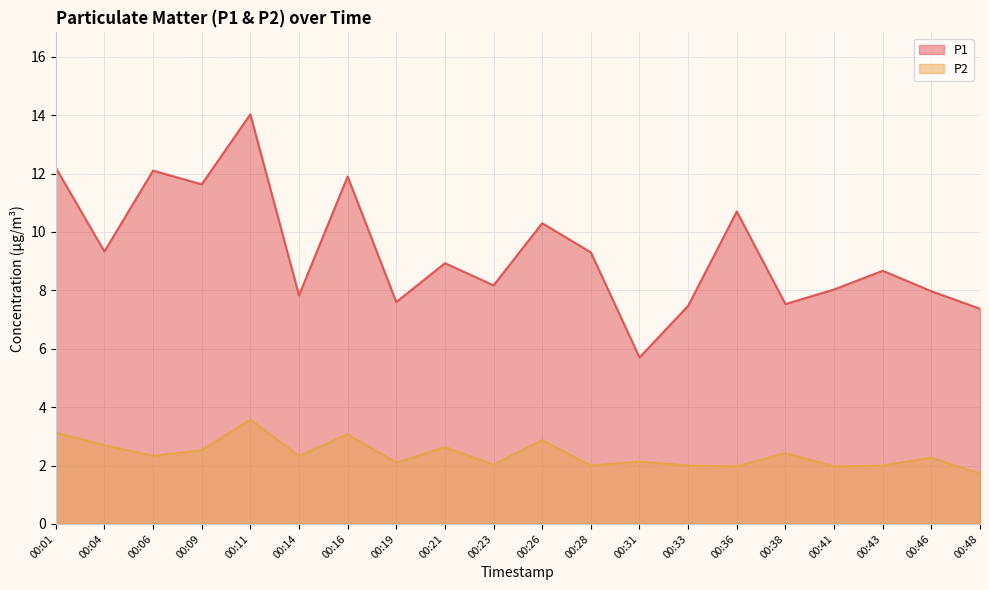

Between 00:04 and 00:11, which series saw the biggest shift?

P1